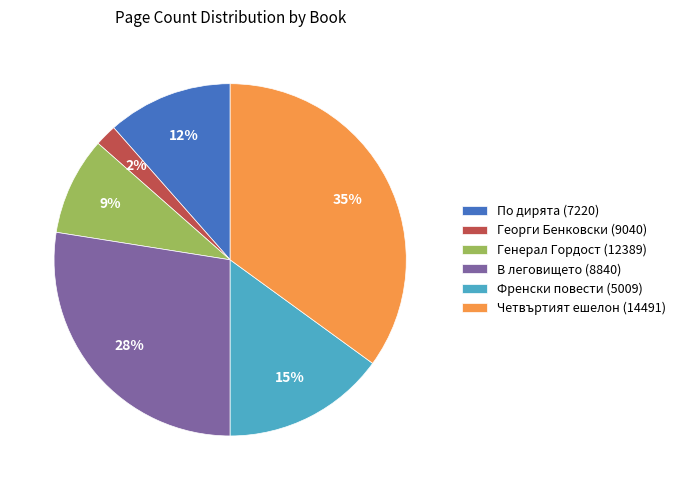

True or false: Френски повести (5009) accounts for 3% of the total.

False